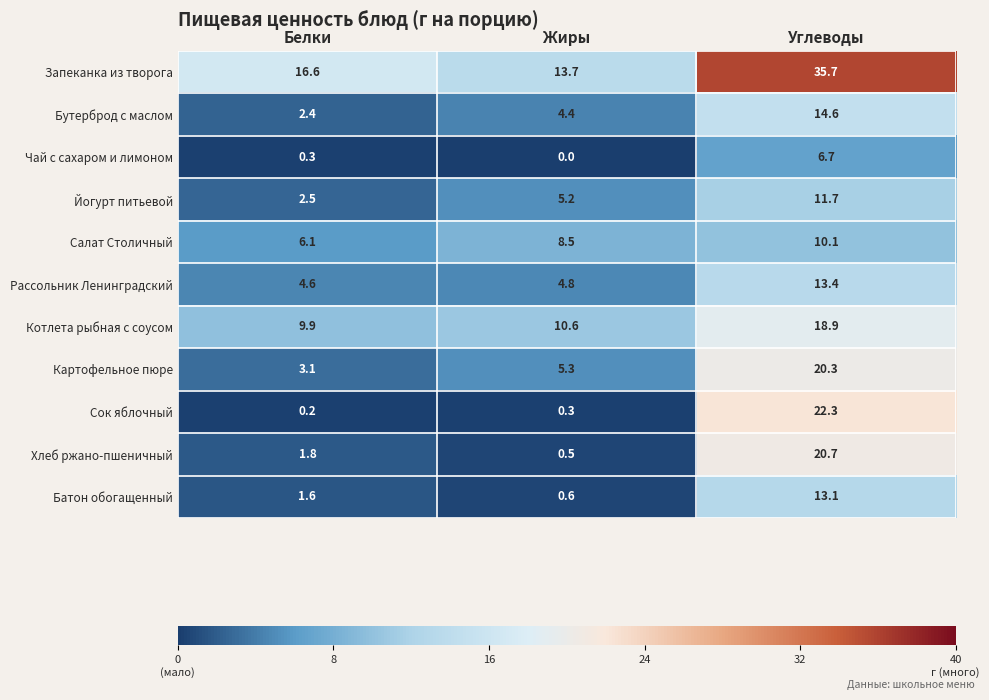

What is the sum of the Запеканка из творога values at Белки and Углеводы?

52.3